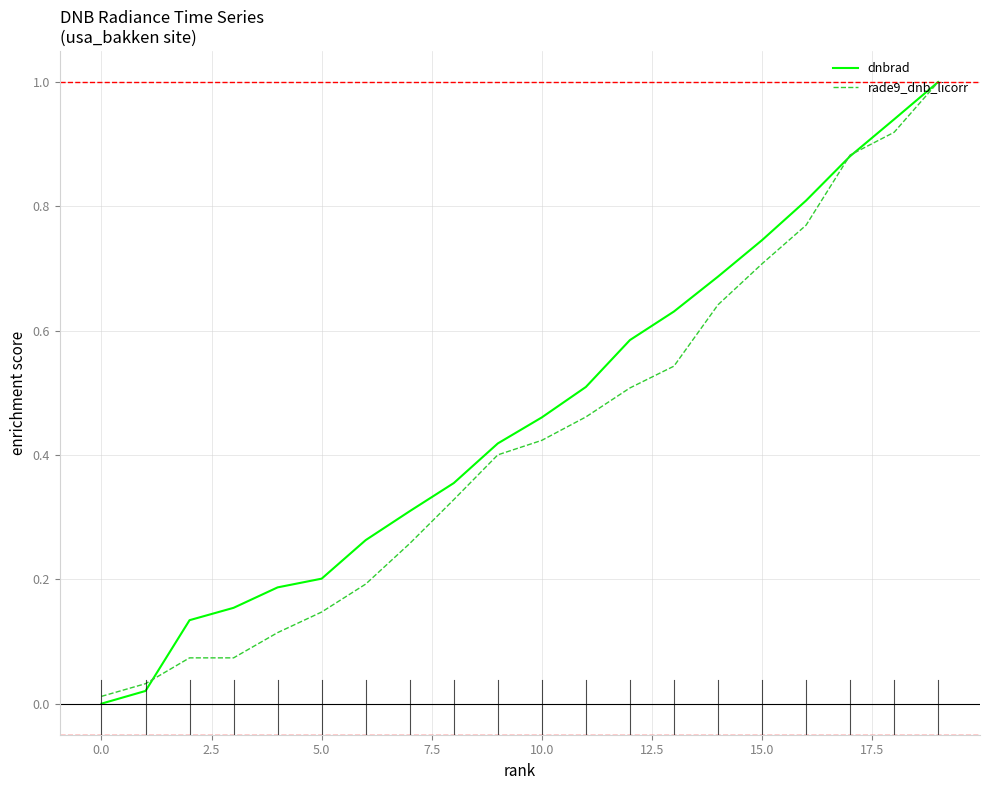

What is the maximum value for rade9_dnb_licorr?

1.0